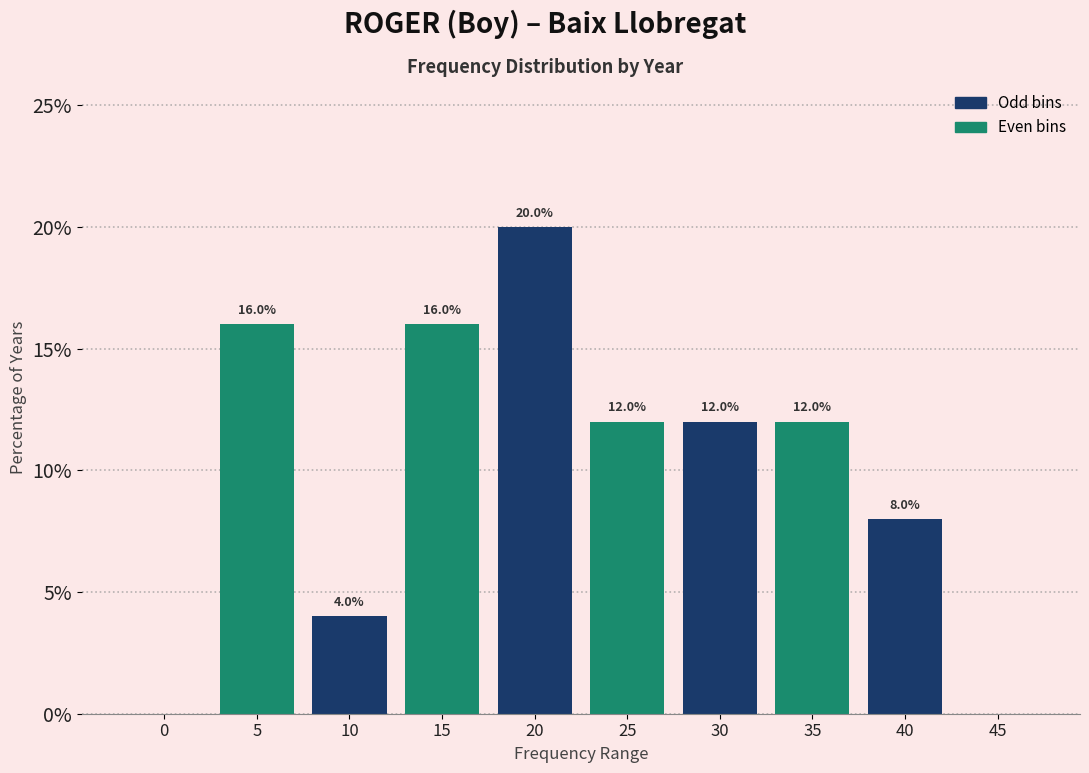

Reading right to left, transcribe all the data shown in this chart.

45=0	40=8	35=12	30=12	25=12	20=20	15=16	10=4	5=16	0=0